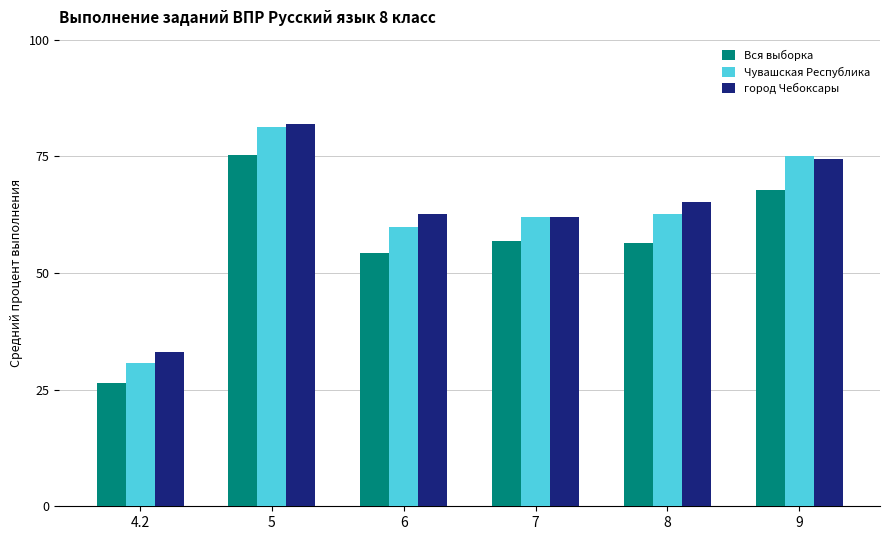

Between 4.2 and 6, which series saw the biggest shift?

город Чебоксары